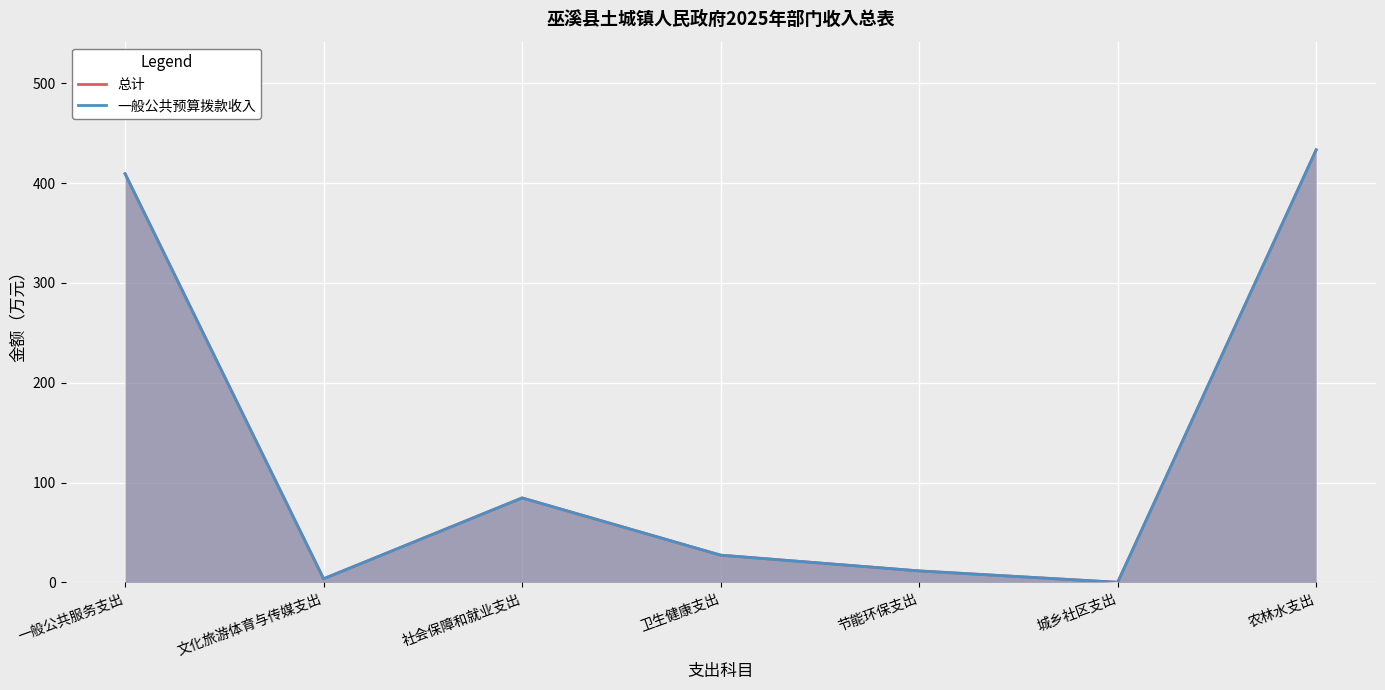

Rank the series at 社会保障和就业支出 from highest to lowest value.

总计, 一般公共预算拨款收入